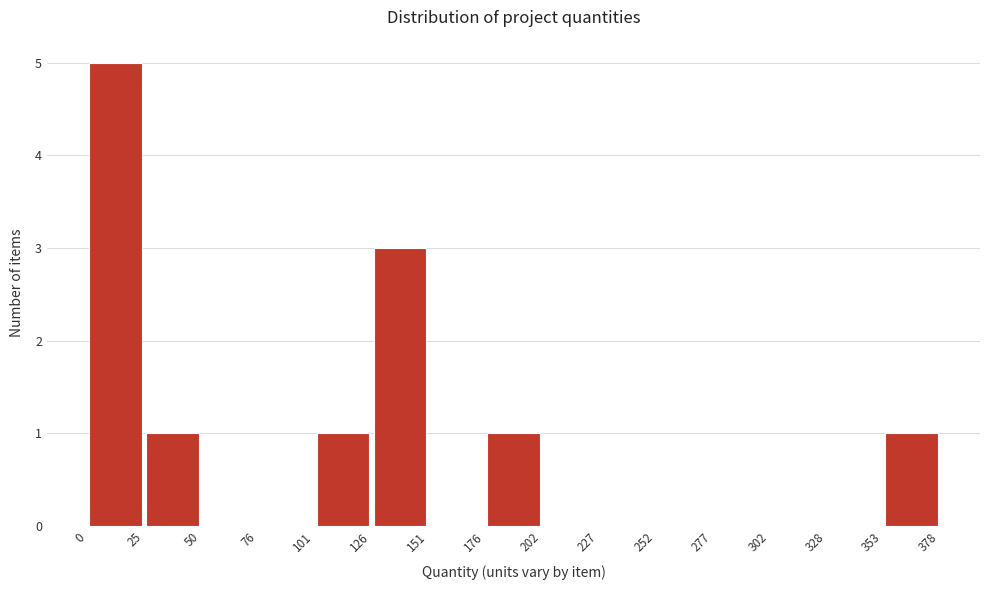

What is the height of the bar covering 353 to 378 on the x-axis? The values are not printed on the chart, so give them approximately, as read against the axis.

1